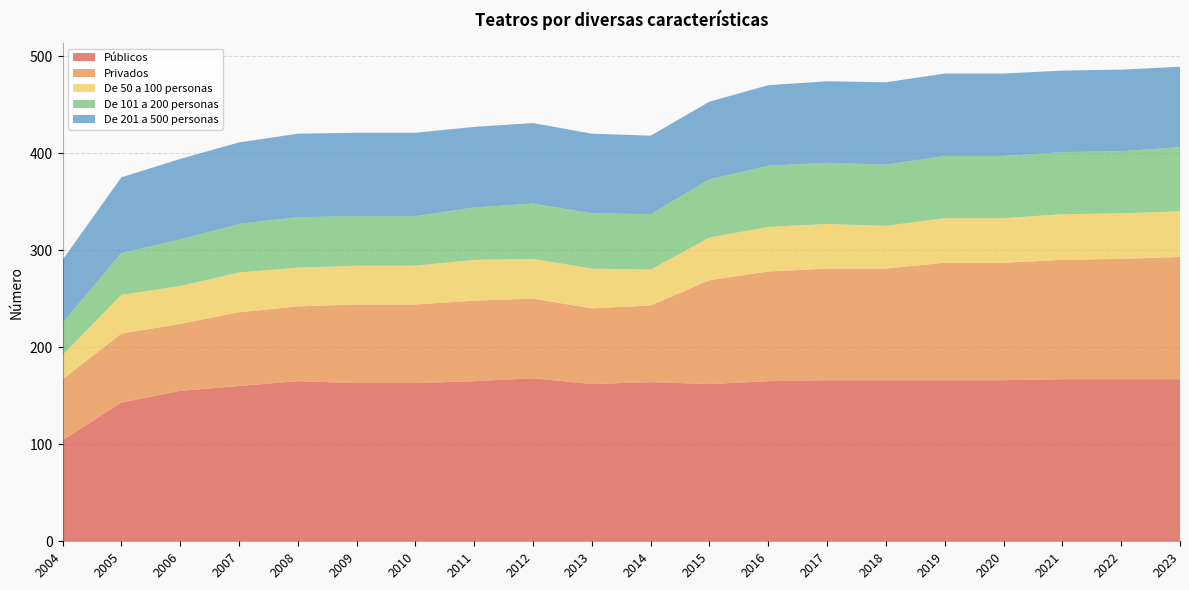

Reading left to right, what are all the values shown in this chart?

Públicos: 104	143	155	160	165	163	163	165	168	162	164	162	165	166	166	166	166	167	167	167
Privados: 63	71	69	76	77	81	81	83	82	78	79	107	113	115	115	121	121	123	124	126
De 50 a 100 personas: 25	40	39	41	40	40	40	42	41	41	37	44	46	46	44	46	46	47	47	47
De 101 a 200 personas: 33	43	48	50	52	51	51	54	57	57	57	60	63	63	63	64	64	64	64	66
De 201 a 500 personas: 65	78	83	84	86	86	86	83	83	82	81	80	83	84	85	85	85	84	84	83